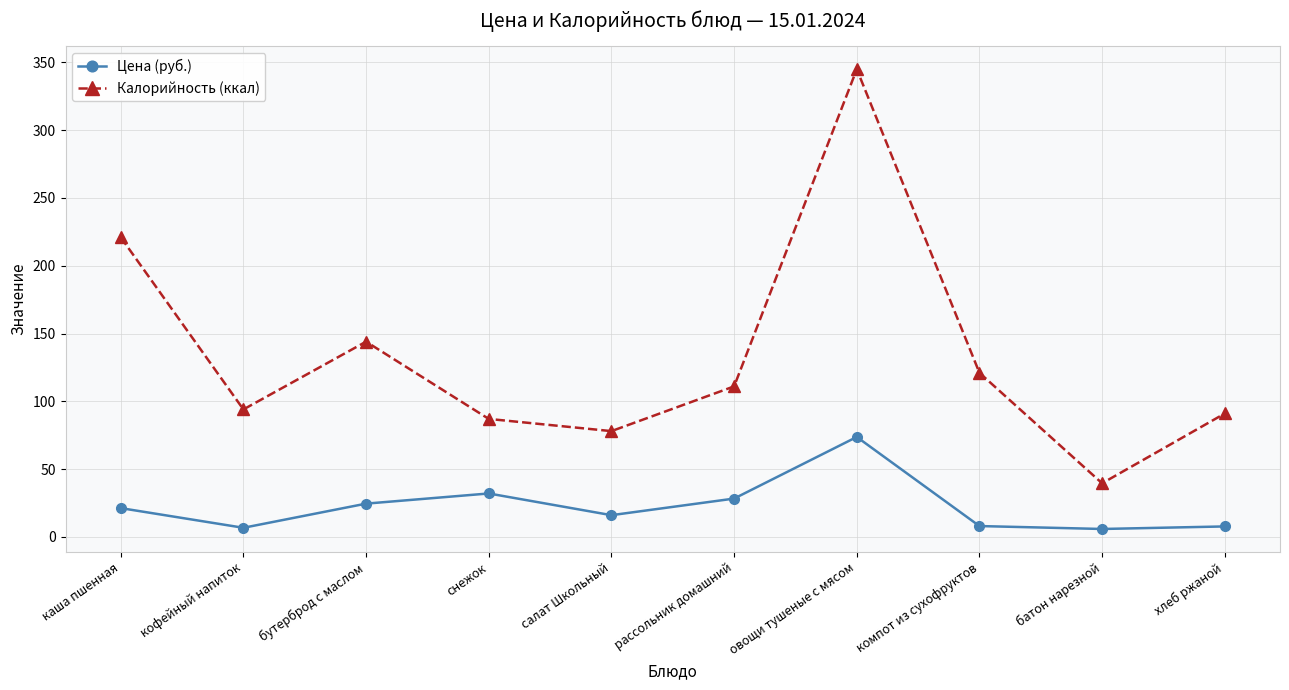

Which series changed the most between каша пшенная and батон нарезной?

Калорийность (ккал)